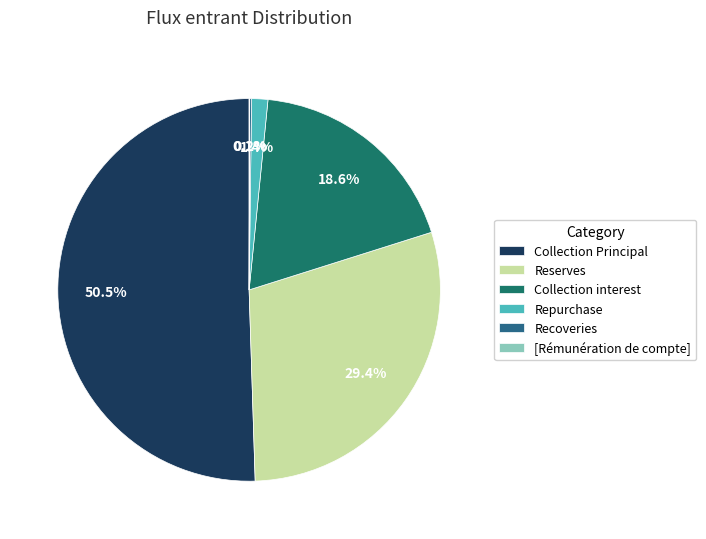

Which slice is the largest?

Collection Principal